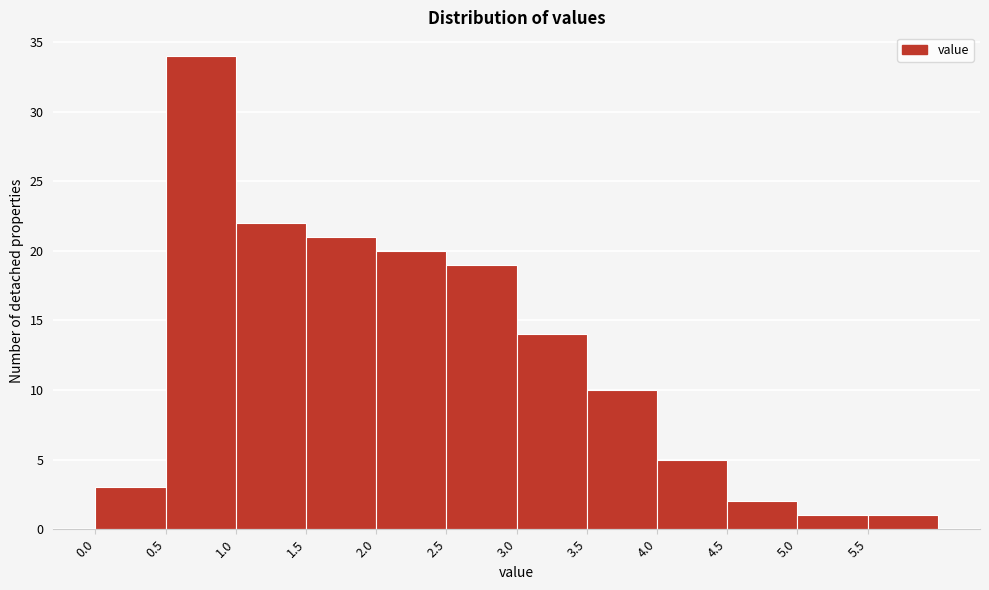

Which range on the x-axis has the tallest bar?

0.5 to 1.0